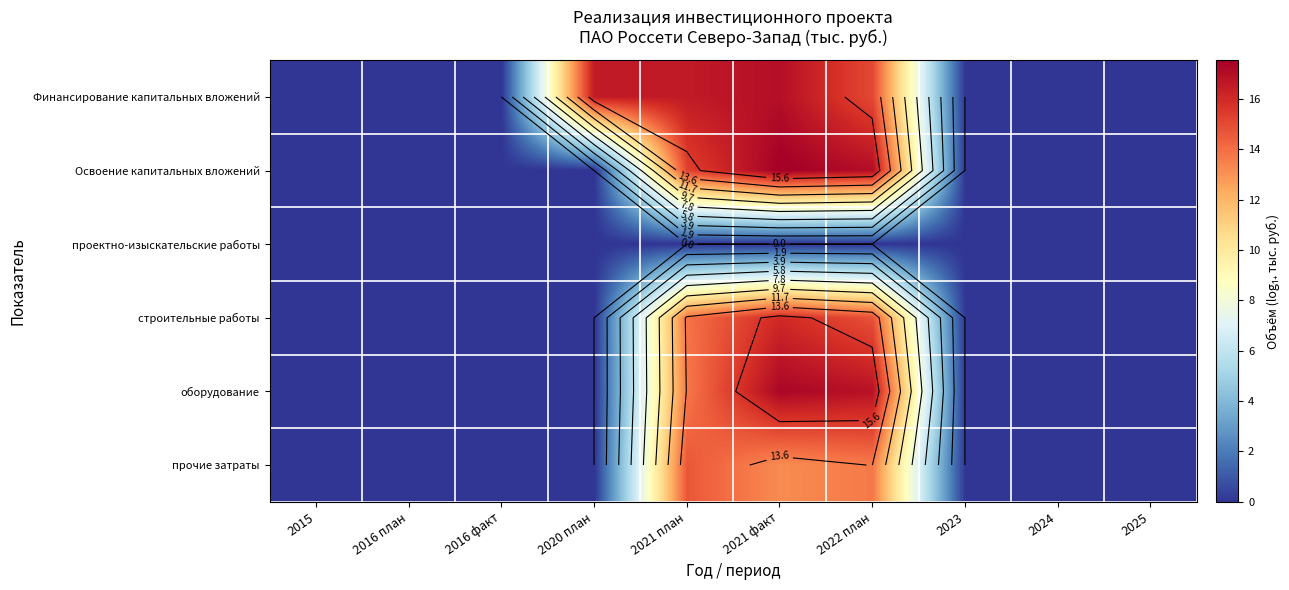

Is the value of строительные работы at 2024 greater than the value of оборудование at 2016 план?

No